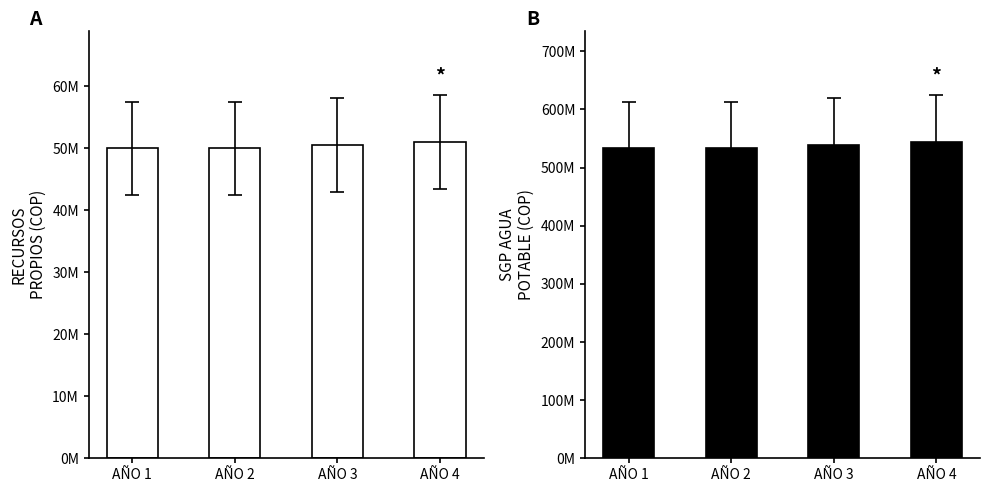

What is the difference between the SGP DE AGUA POTABLE Y SANEAMIENTO BÁSICO values at AÑO 3 and AÑO 1?

5333264.1